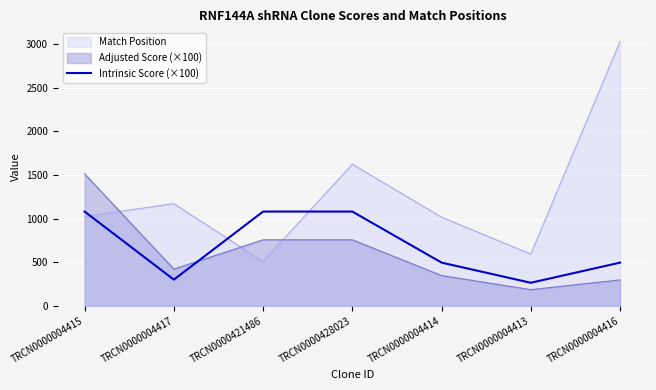

At which category does the data reach its first local valley?

TRCN0000004417